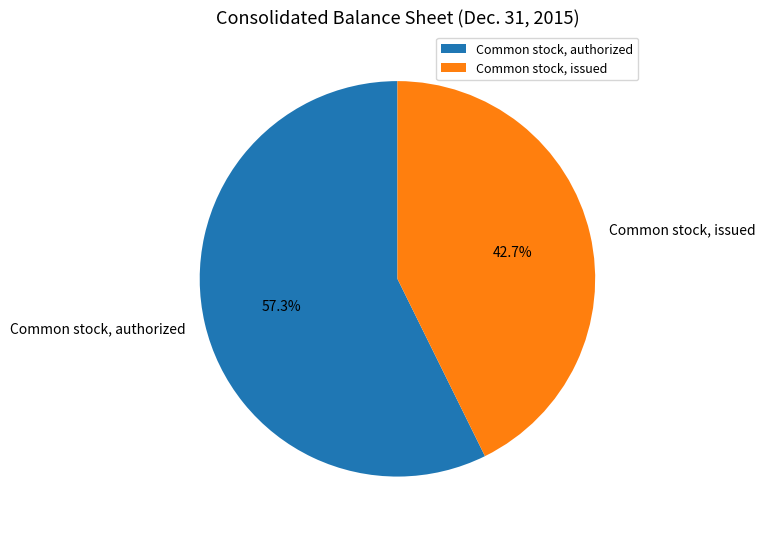

How many slices are in this pie chart?

2